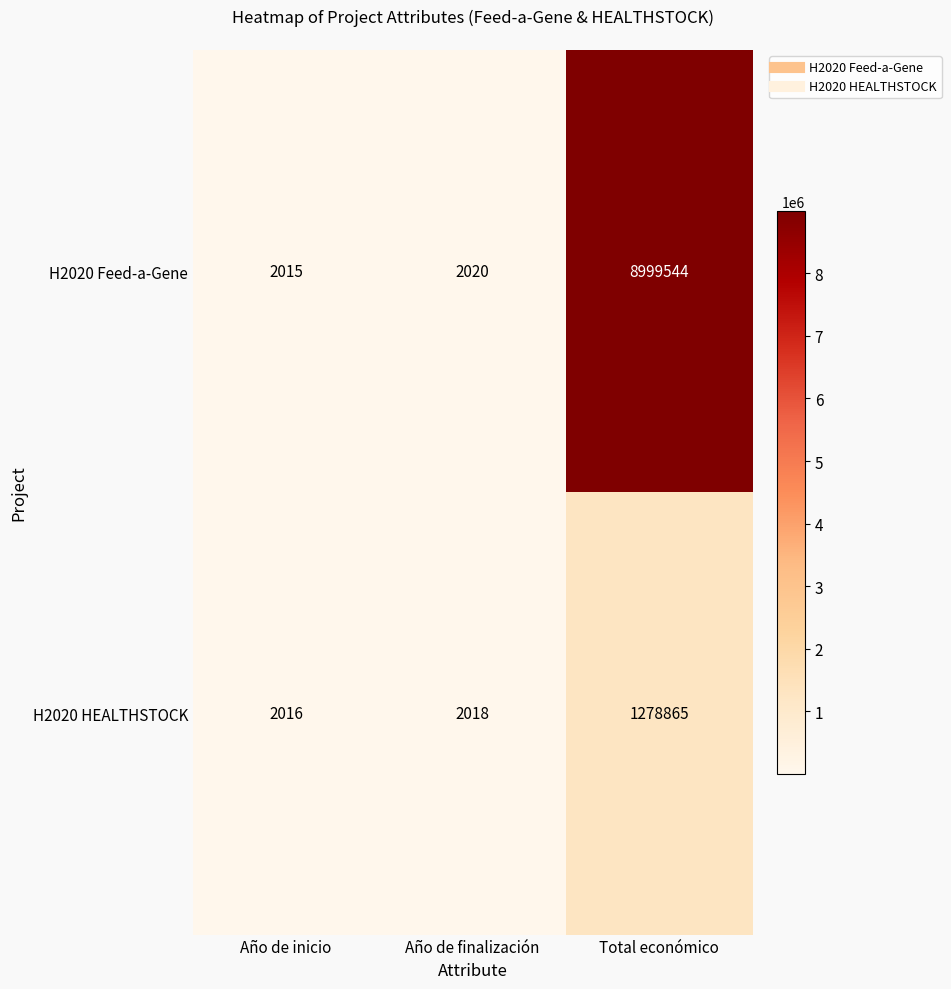

What is the approximate value of H2020 Feed-a-Gene at Total económico, to the nearest 50?

8999550